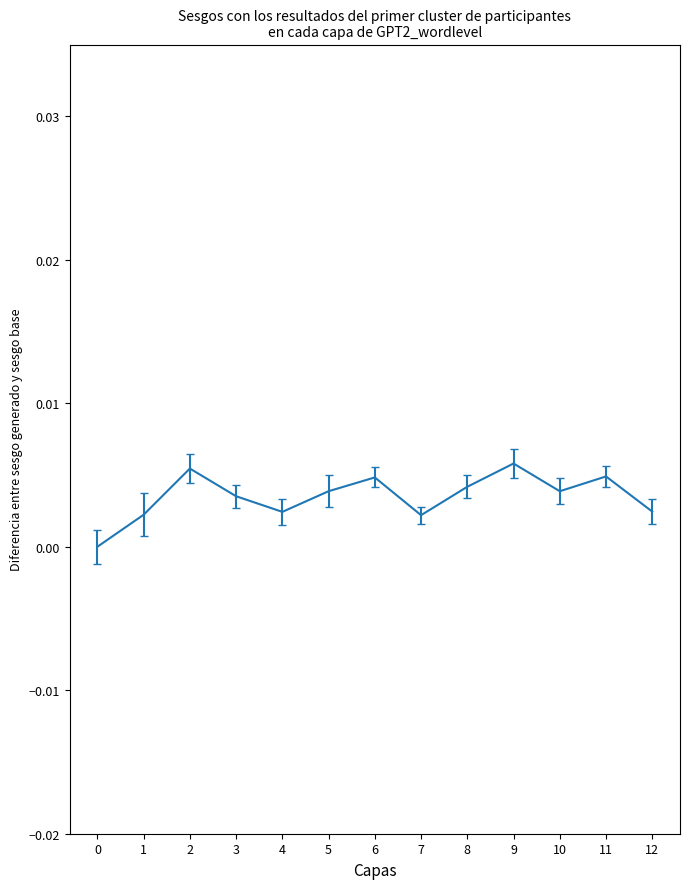

The chart shows a value of 0.0 at 11. True or false?

True